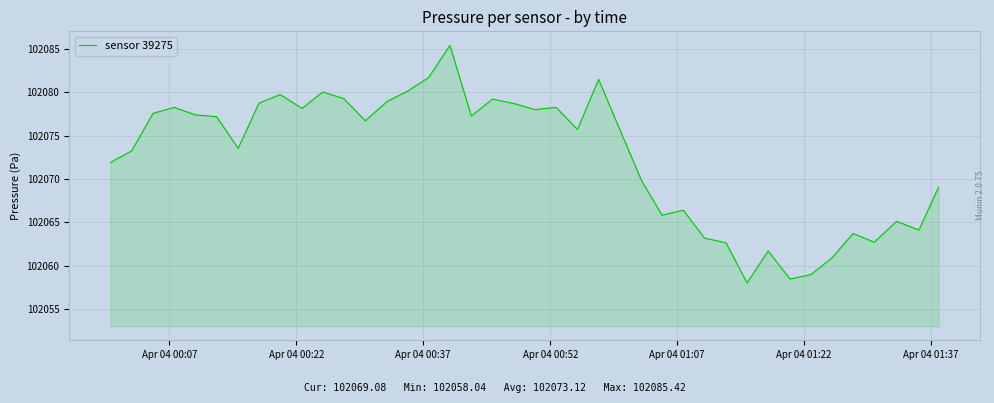

What is the difference between the maximum and minimum values?

27.4